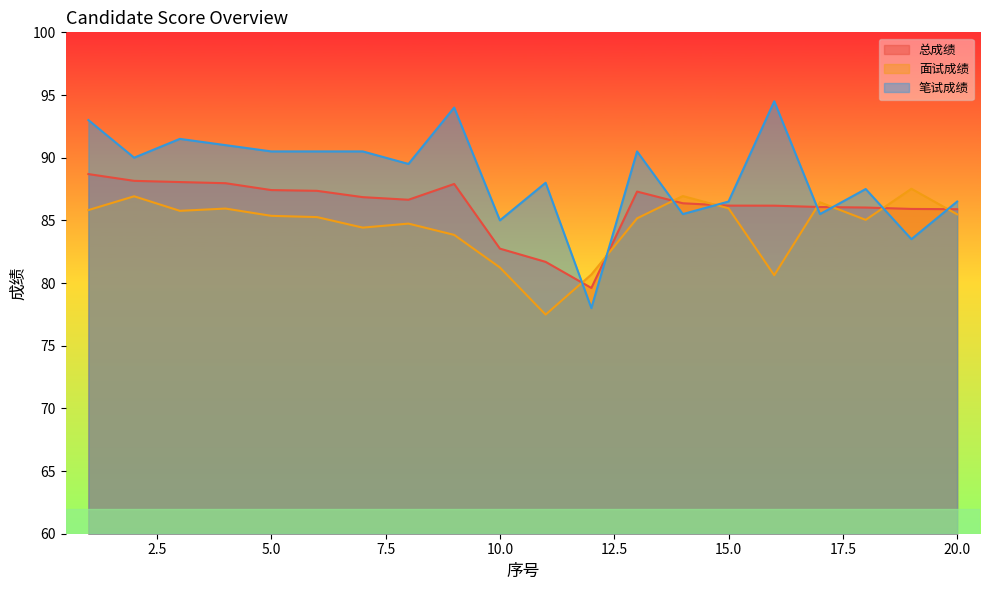

Rank the series by their maximum value, from lowest to highest.

面试成绩, 总成绩, 笔试成绩